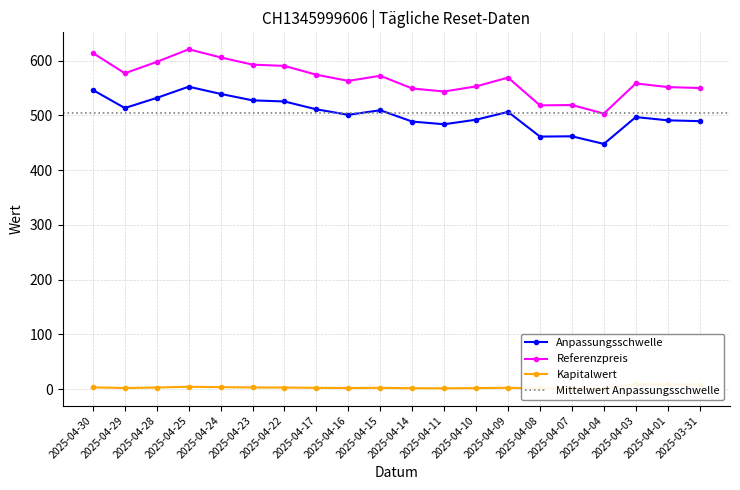

True or false: Referenzpreis and Anpassungsschwelle intersect in this chart.

False